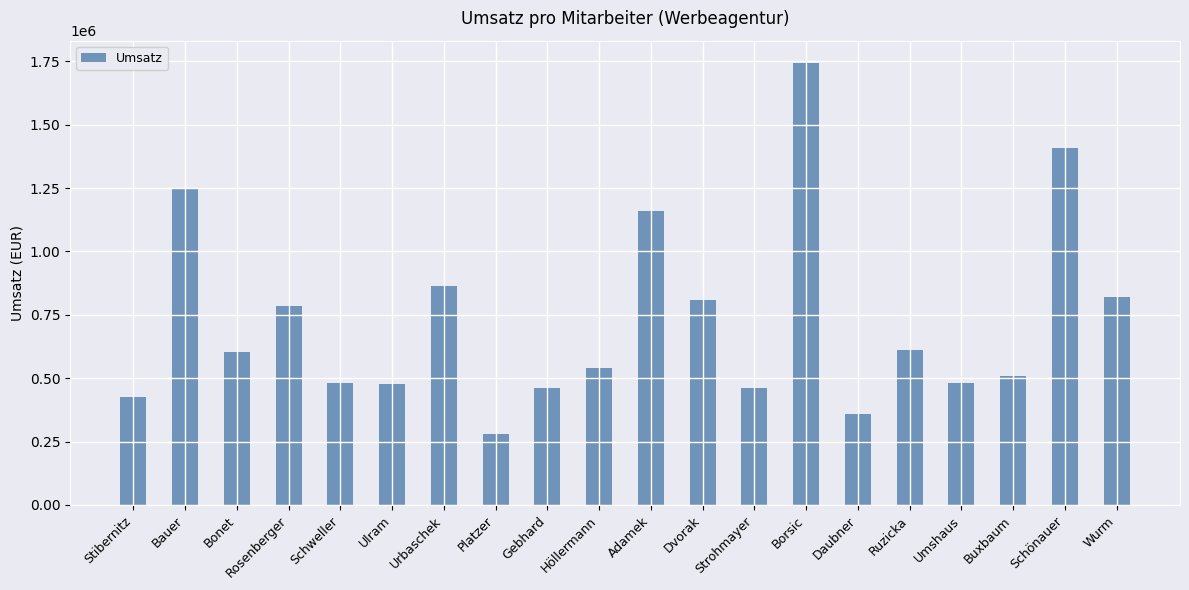

True or false: the data shows 1744281.6 at Borsic.

True